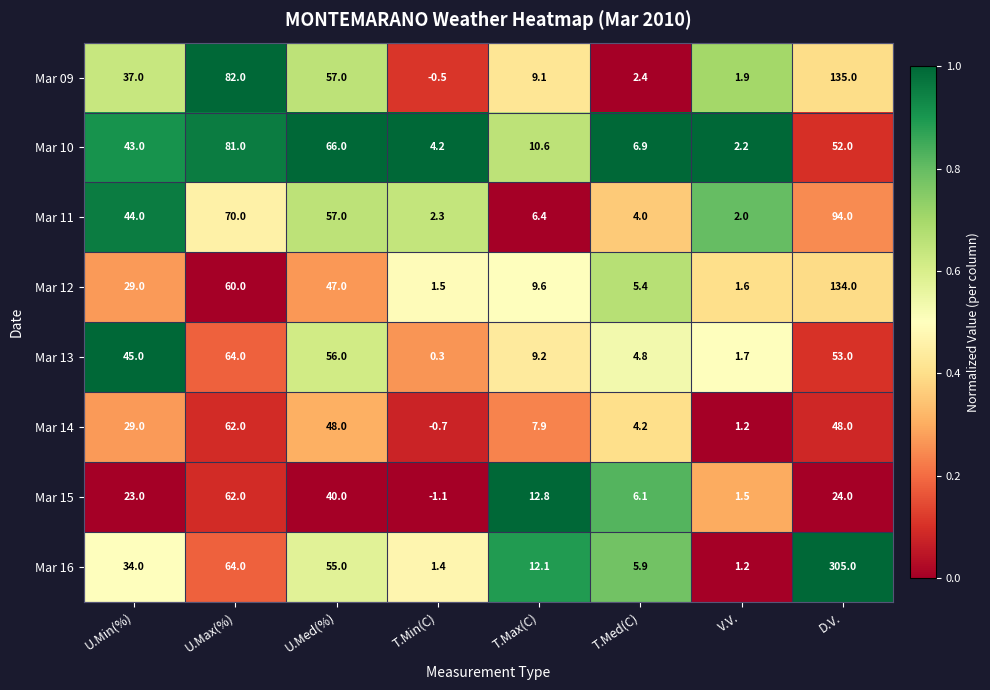

True or false: Mar 15 has a value of 23.0 at U.Min(%).

True